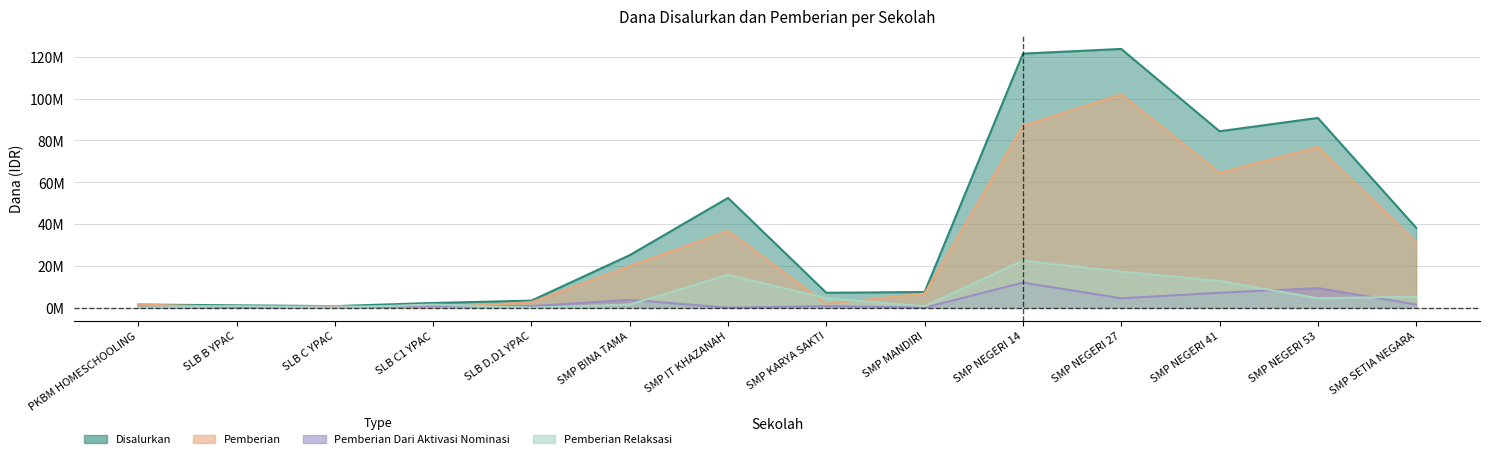

The value of Disalurkan at SMP IT KHAZANAH is 89622227. True or false?

False